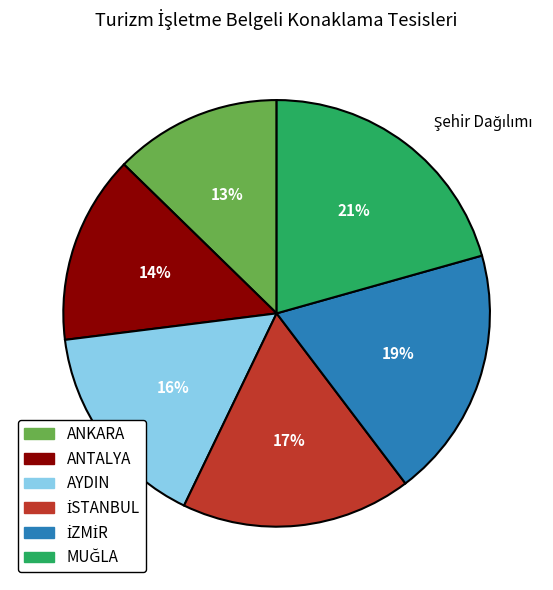

What percentage is the ANTALYA slice, to the nearest percent?

14%